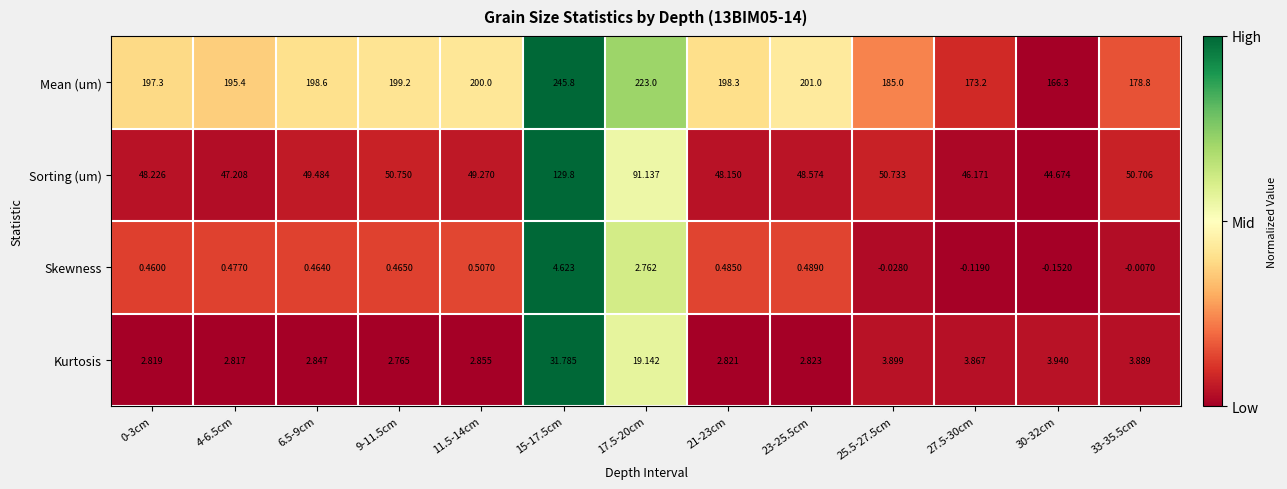

Which series has the largest total across all categories?

Mean (um)